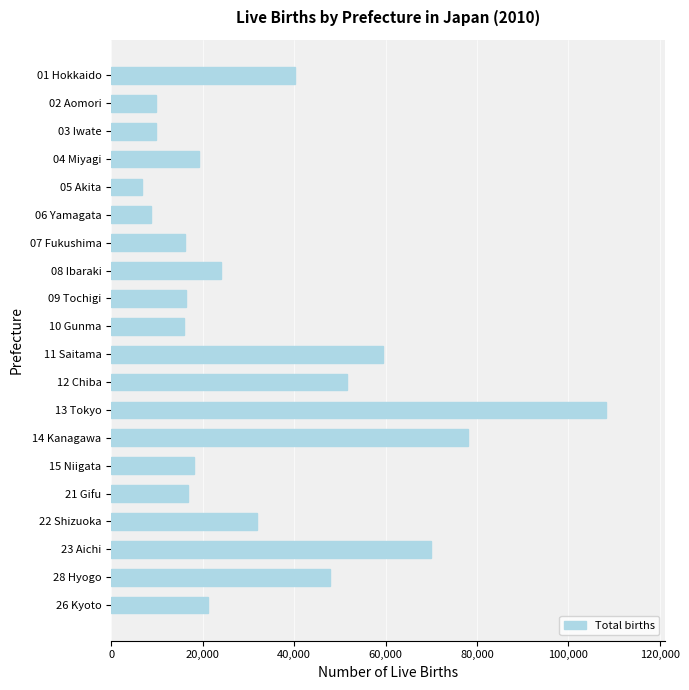

Where is the data nearest to the value 57411?

11 Saitama